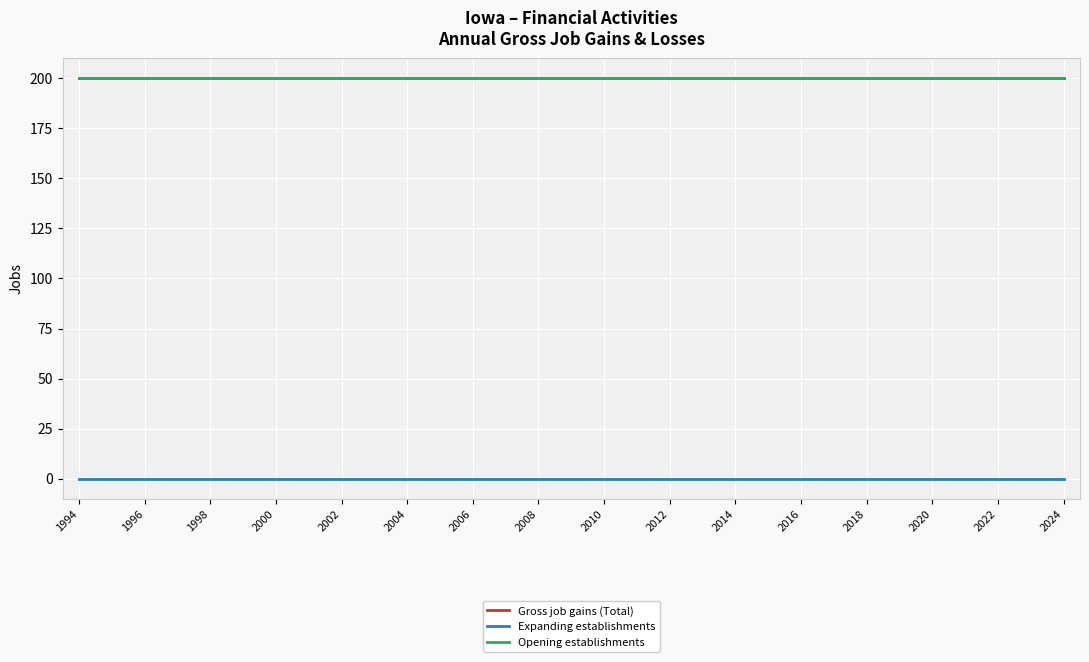

Does the chart have visible grid lines?

Yes